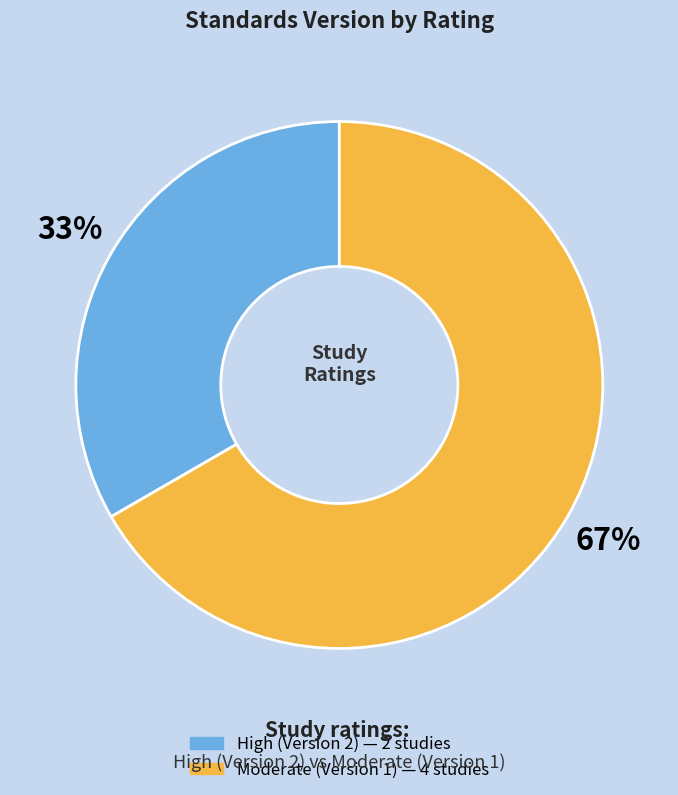

Does any single category account for the majority?

Yes